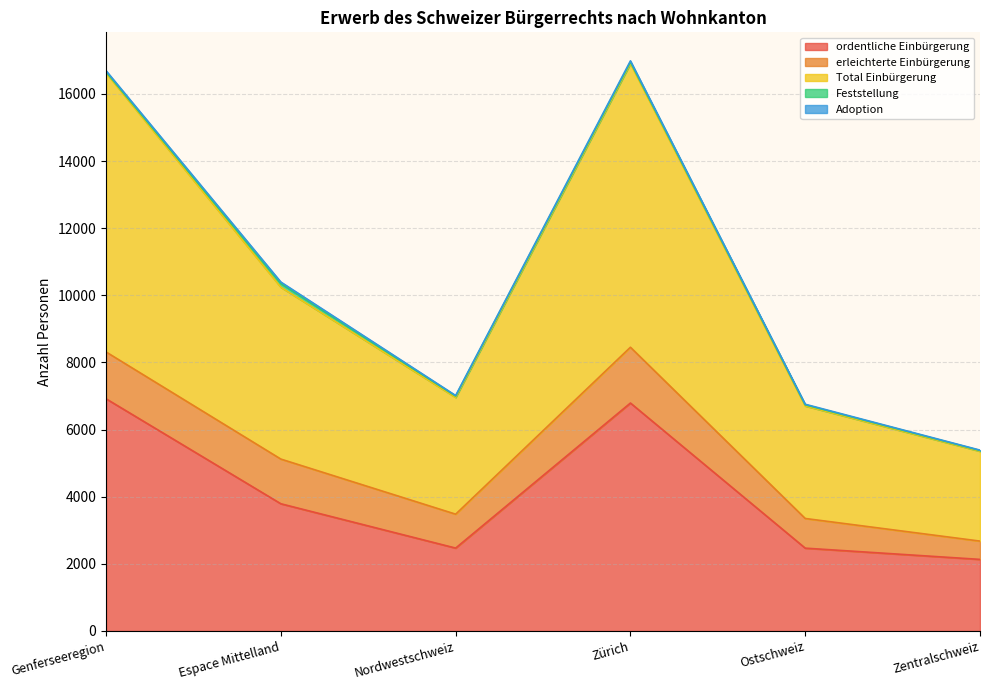

True or false: erleichterte Einbürgerung and Total Einbürgerung cross at least once.

False